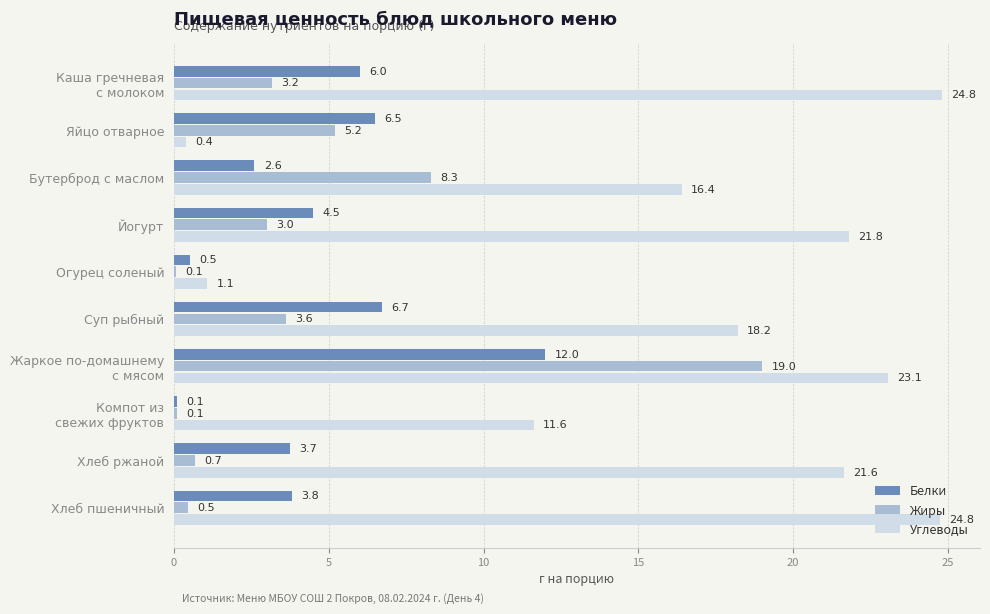

What value does the Углеводы series have at Бутерброд с маслом?

16.4